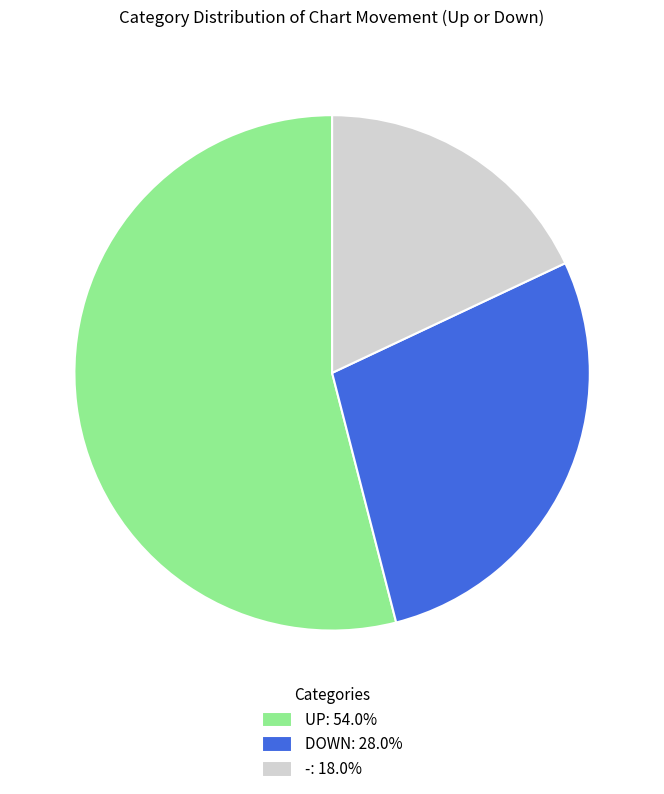

What is the ratio of the value at -: 18.0% to the value at UP: 54.0%?

0.3